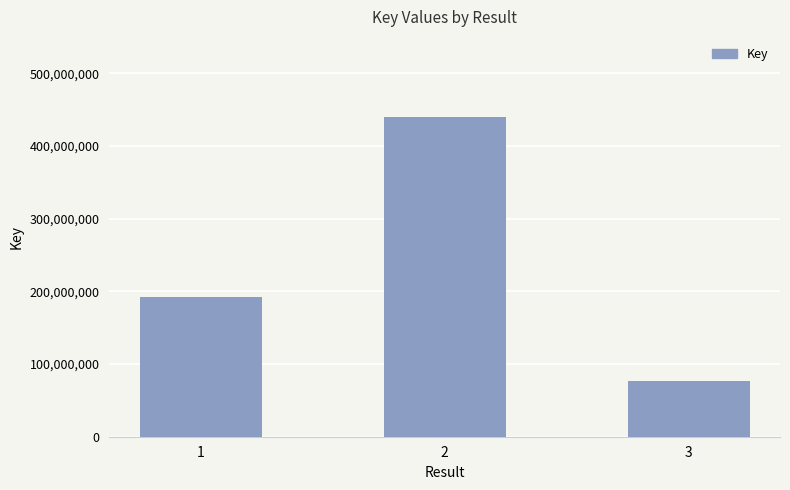

Is it true that the value at 3 is 75978621?

True